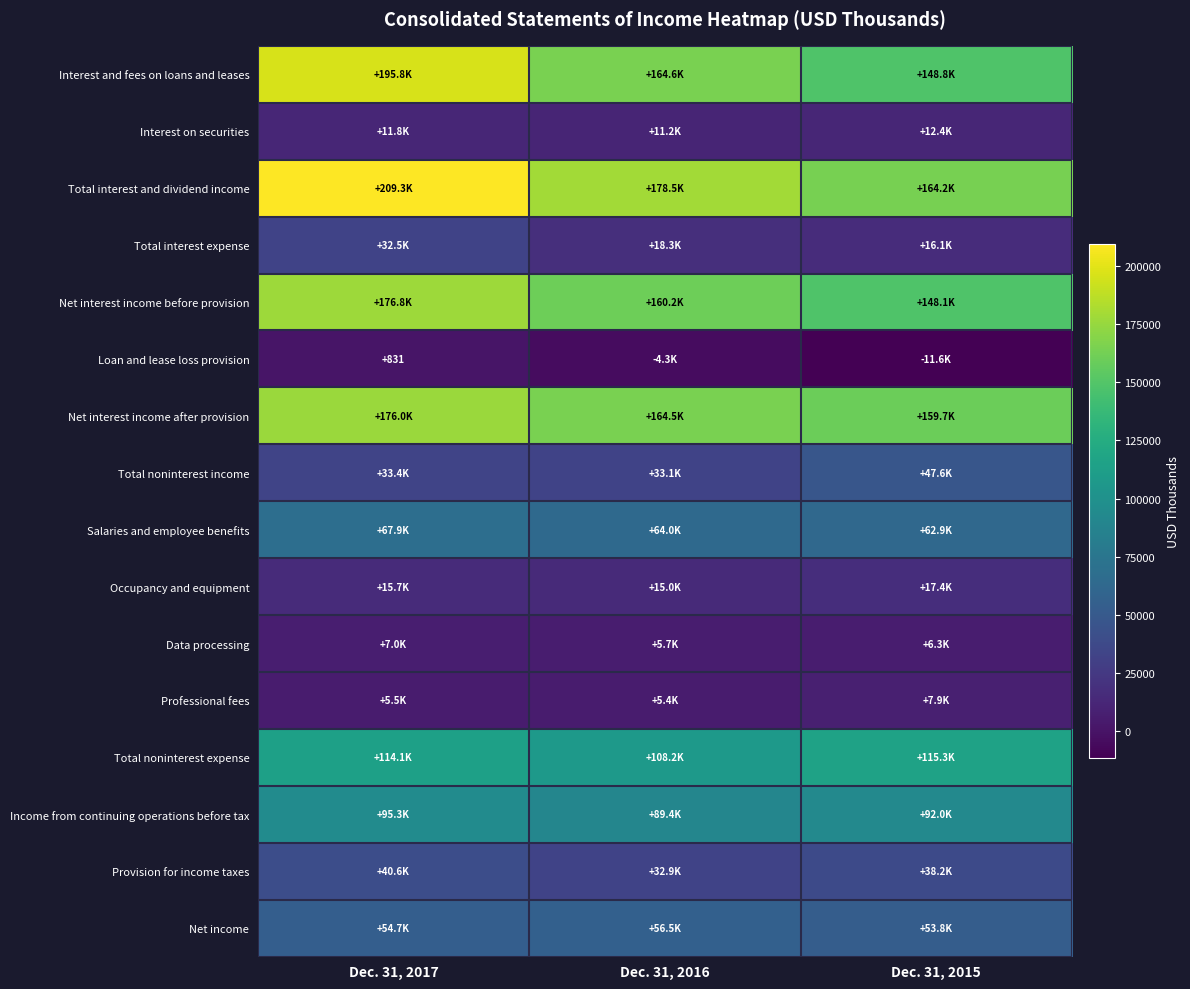

How many data points does each series have?

3